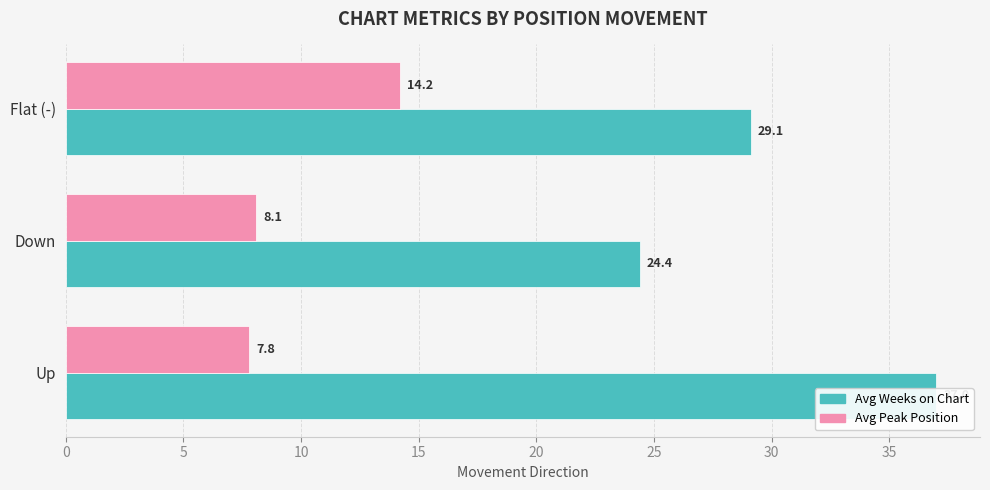

Which series has the largest range (max minus min)?

Avg Weeks on Chart